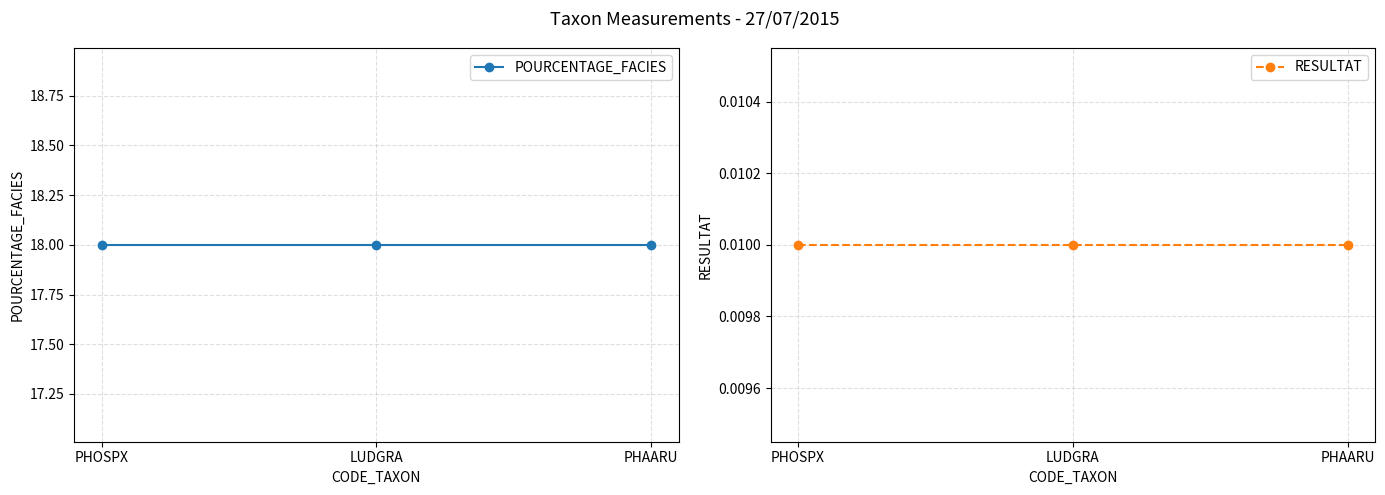

What is the total value across all series at PHOSPX?

18.0